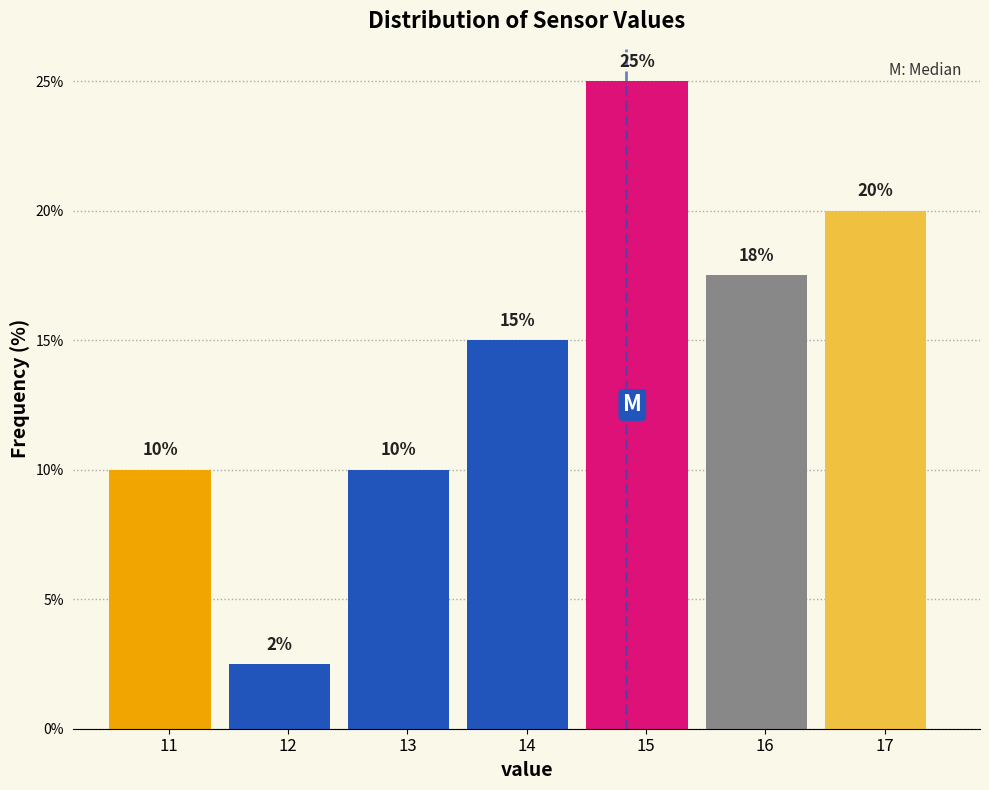

The chart shows a value of 31.2 at 17. True or false?

False